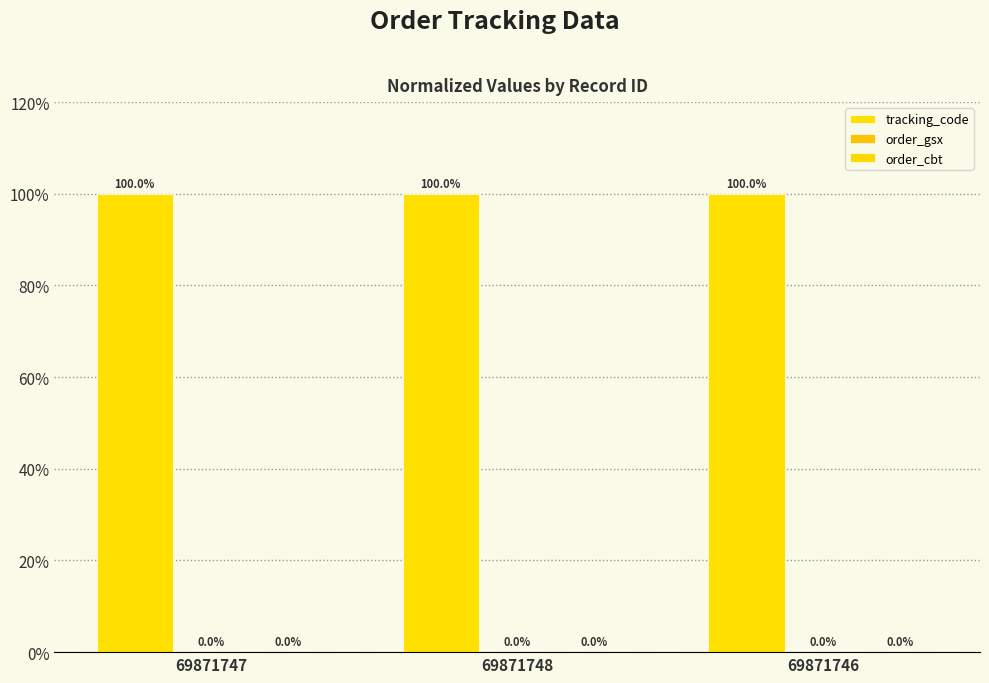

Reading left to right, transcribe all the data shown in this chart.

tracking_code: 69871747=100.0	69871748=100.0	69871746=100.0
order_gsx: 69871747=0.0	69871748=0.0	69871746=0.0
order_cbt: 69871747=0.0	69871748=0.0	69871746=0.0